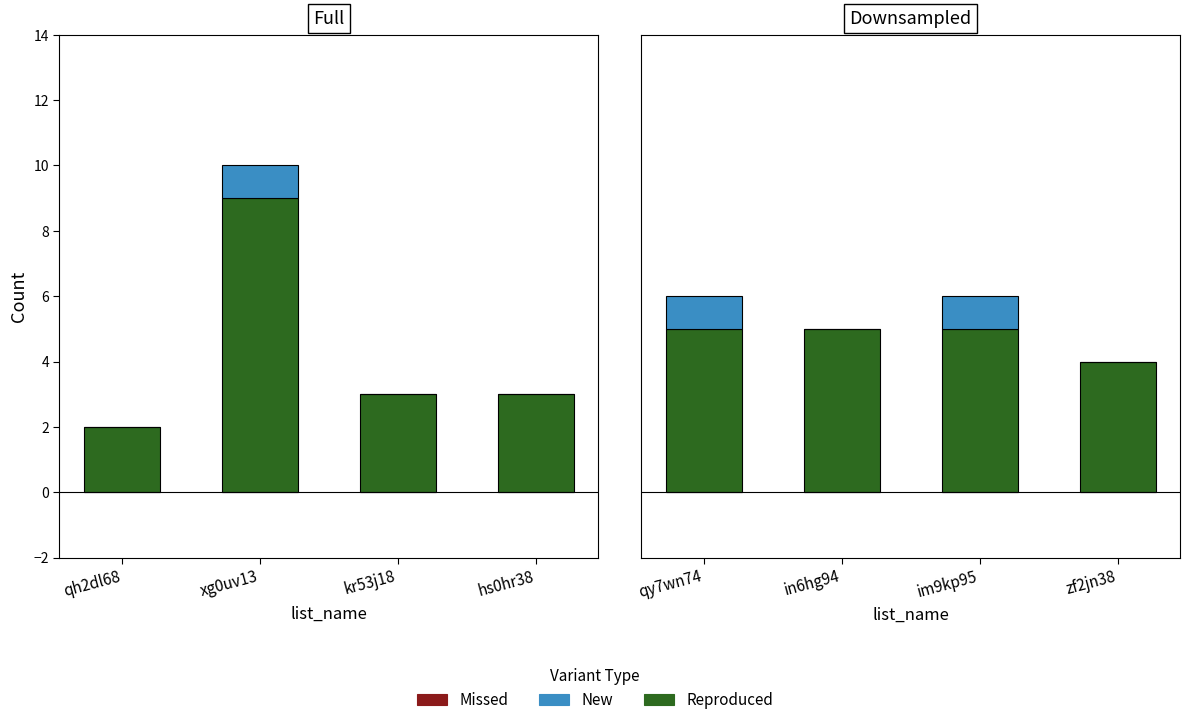

List the series in order of their peak value, lowest first.

Missed, New, Reproduced